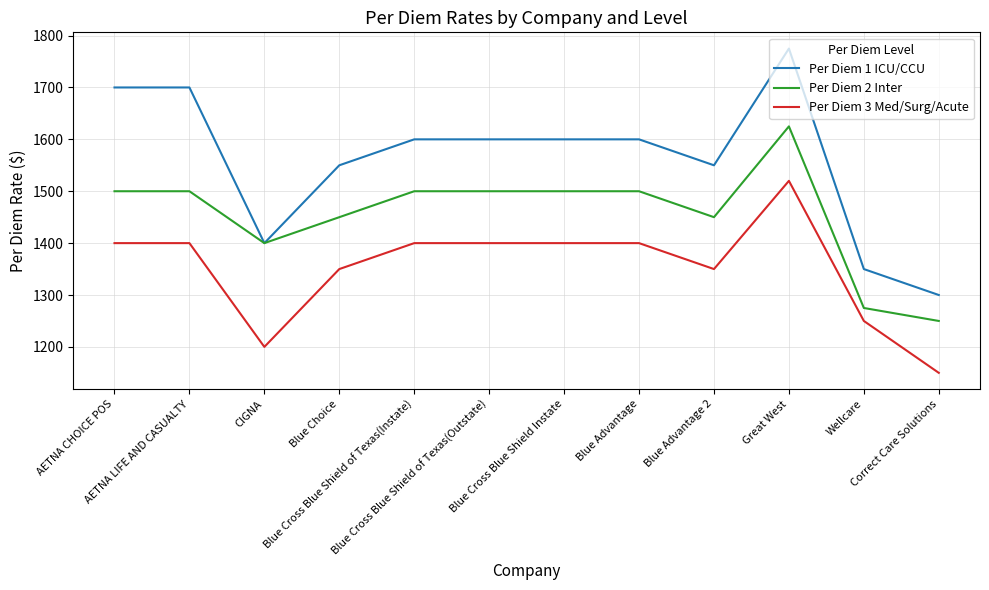

Does the chart display data point markers on the line(s)?

No